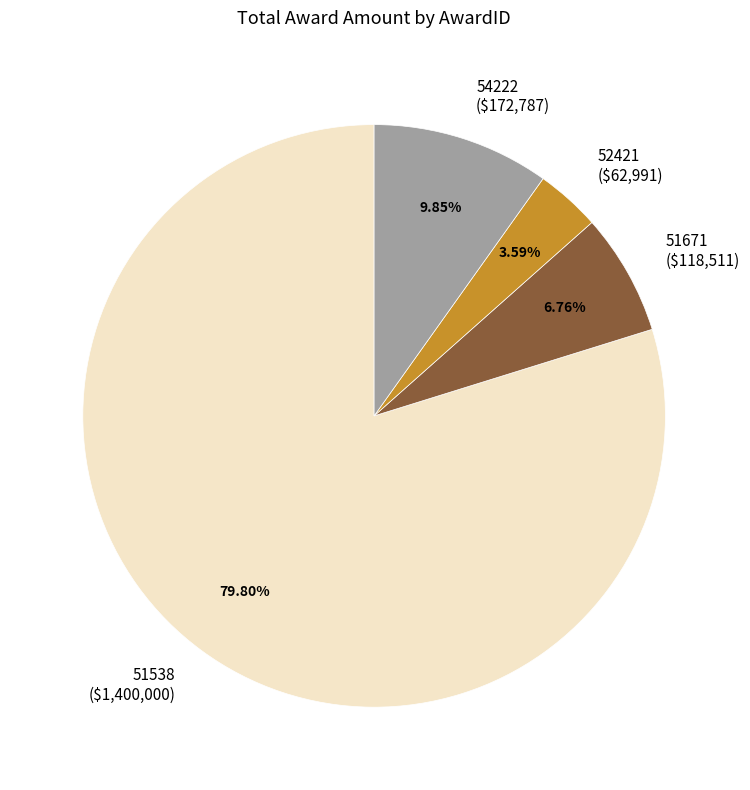

To the nearest percent, what portion does 51538 represent?

80%